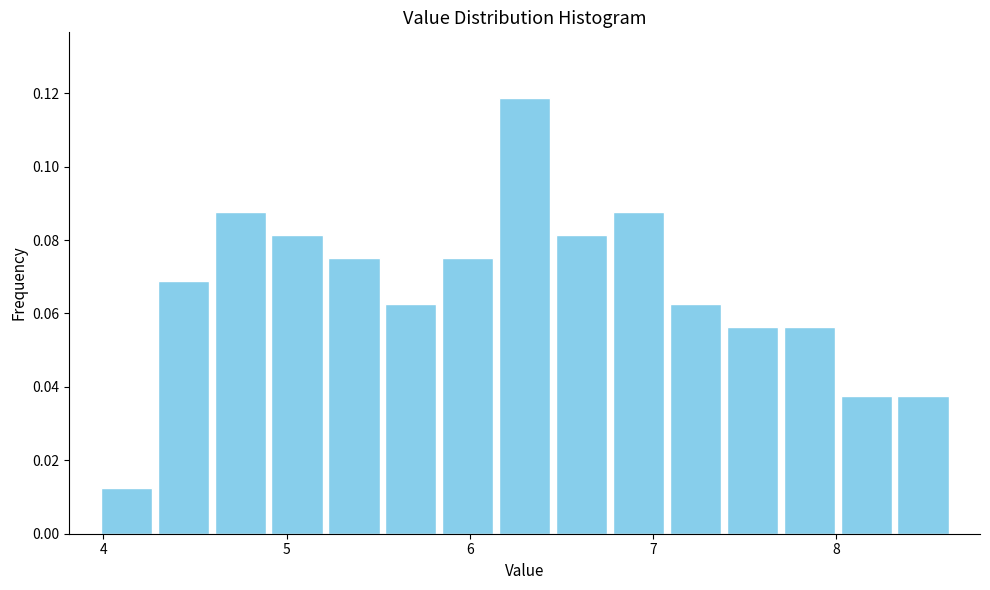

Read against the x-axis, roughly where is the centre of the tallest bar?

6.3